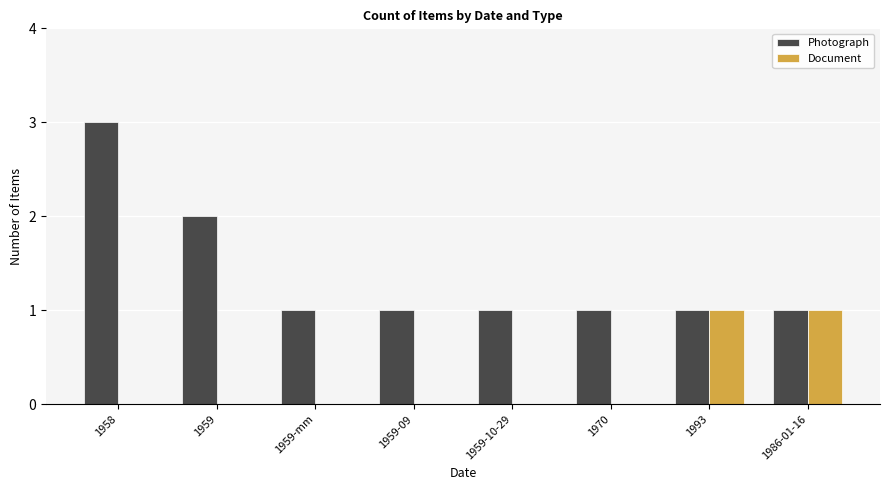

Which series changed the most between 1959 and 1959-10-29?

Photograph